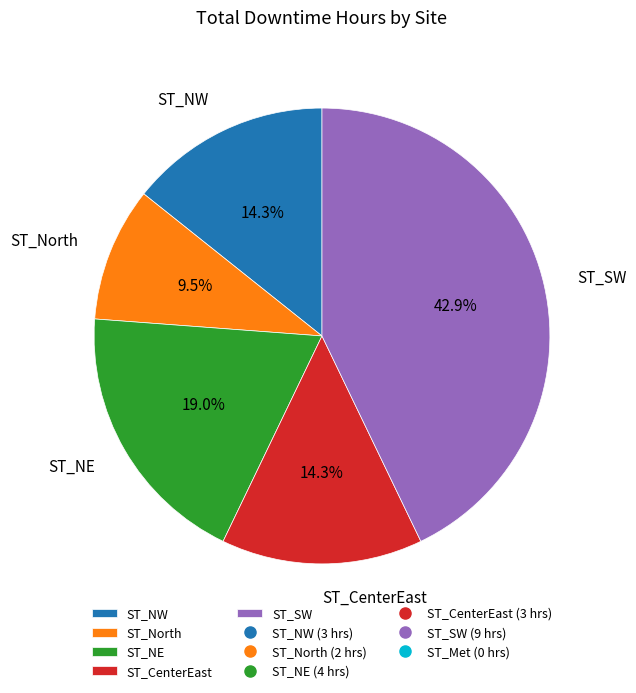

What is the smallest slice in the pie chart?

ST_North